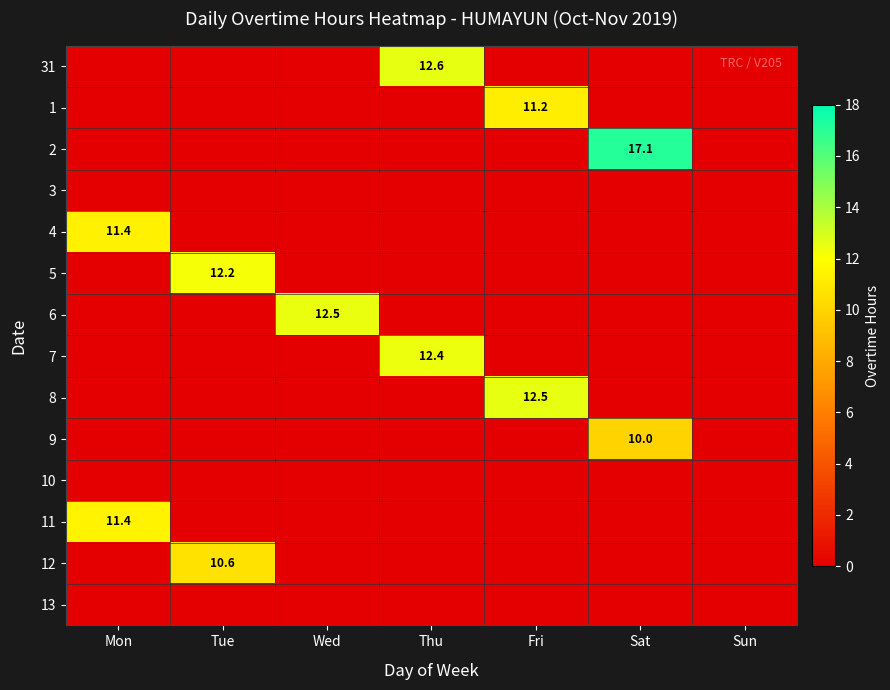

The 7 series shows 21.3 at Thu. True or false?

False